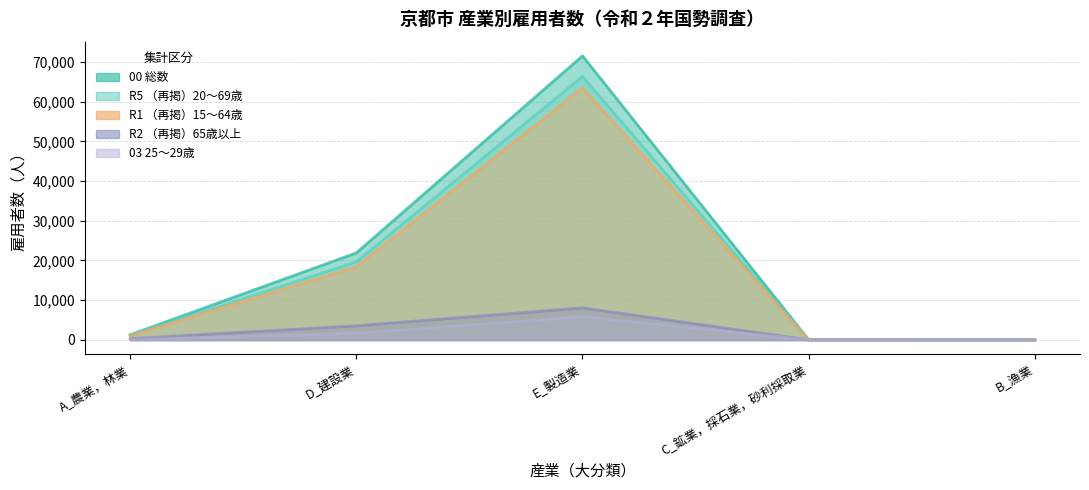

True or false: 00_総数 and 03_25～29歳 intersect in this chart.

False